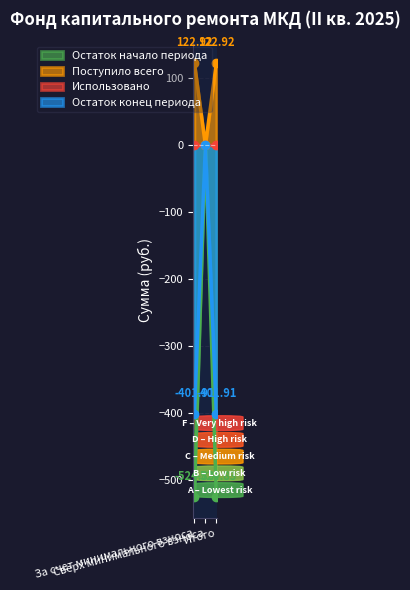

How many values in the Поступило всего series exceed 122?

2